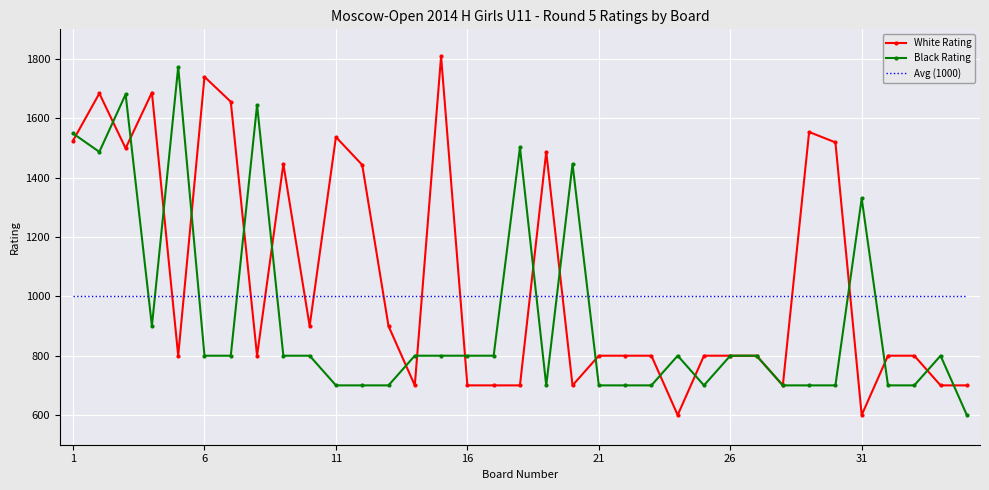

At how many categories does at least one series exceed 993?

35